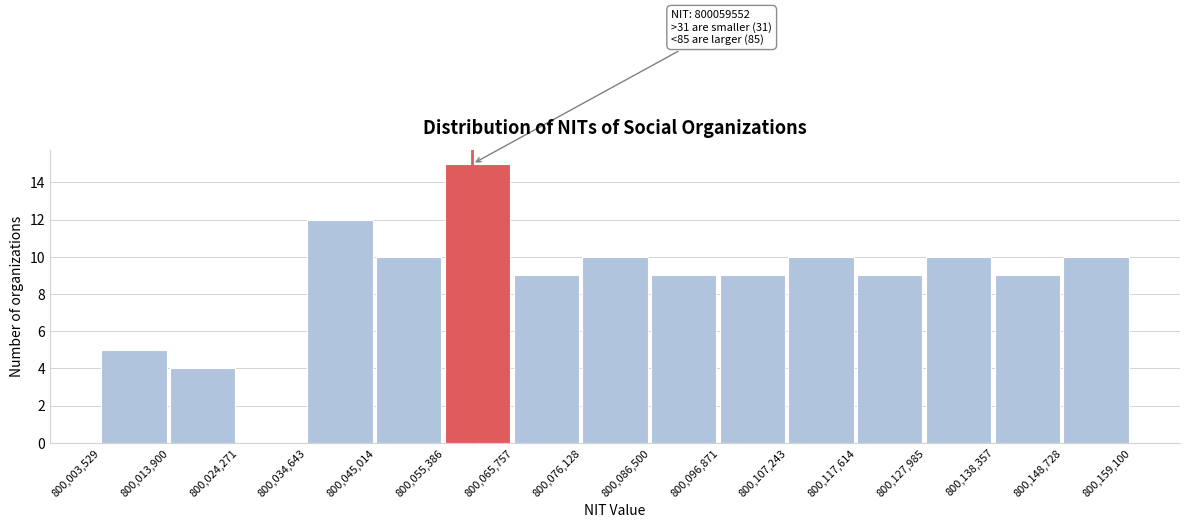

Which range on the x-axis has the tallest bar?

800,055,386 to 800,065,757